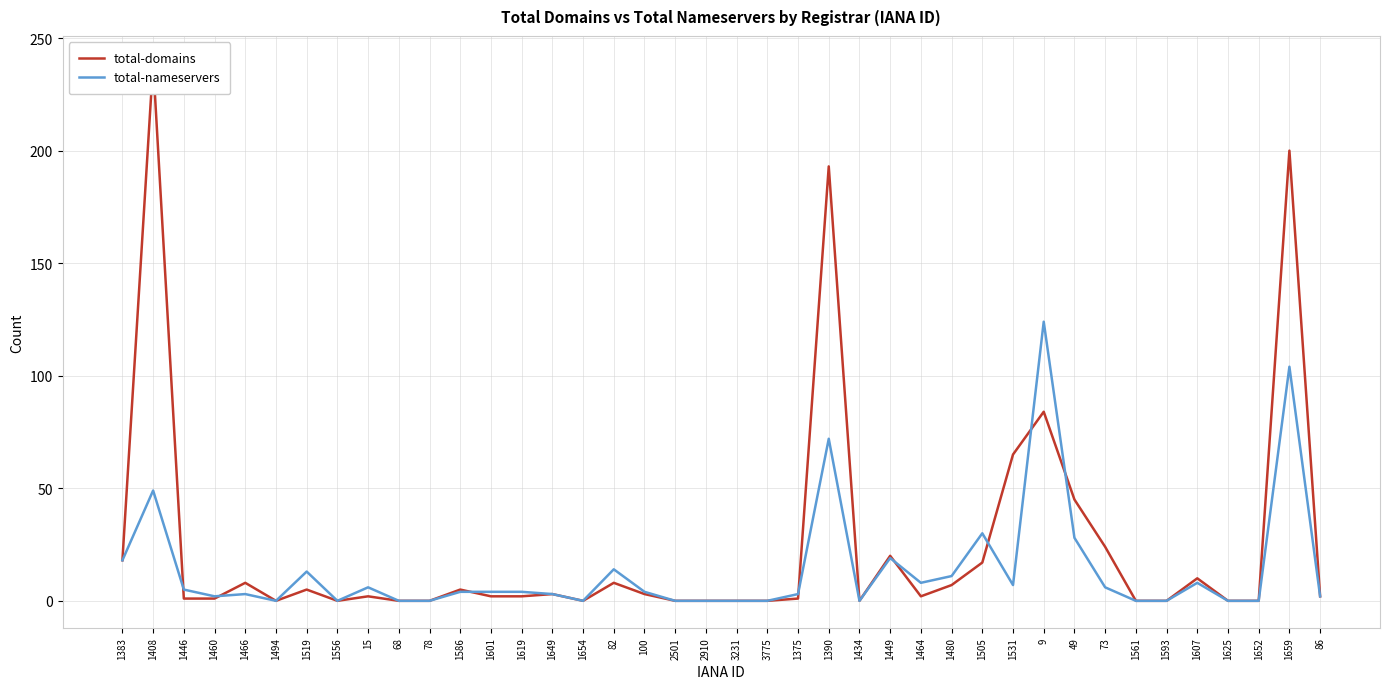

Count the number of data series in this chart.

2